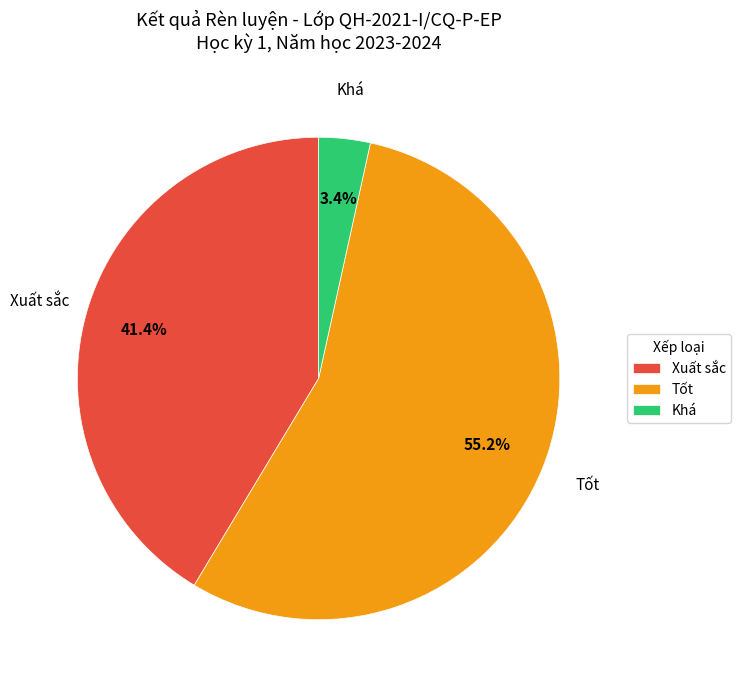

To the nearest percent, what is the difference between the largest and smallest slice percentages?

52%